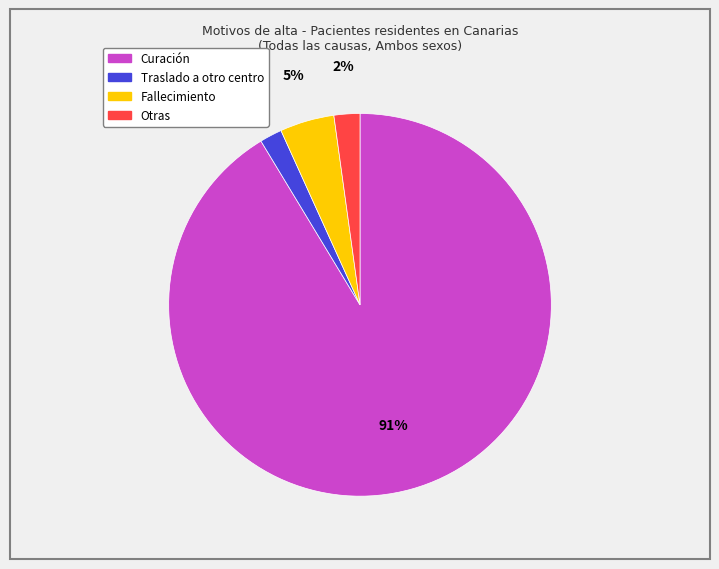

To the nearest percent, what is the combined percentage of Fallecimiento and Otras?

7%